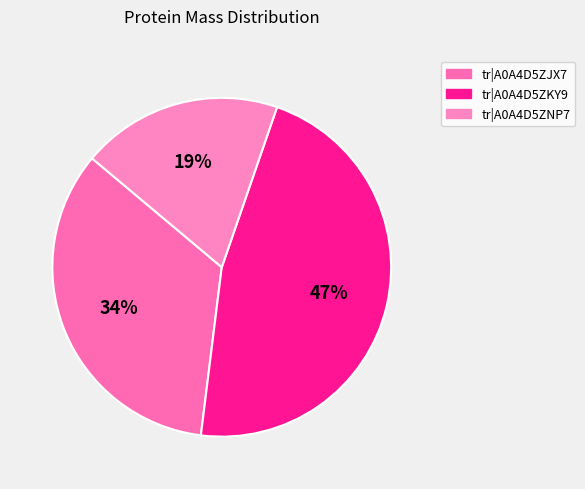

Combined, do tr|A0A4D5ZNP7 and tr|A0A4D5ZKY9 account for over 50%?

Yes